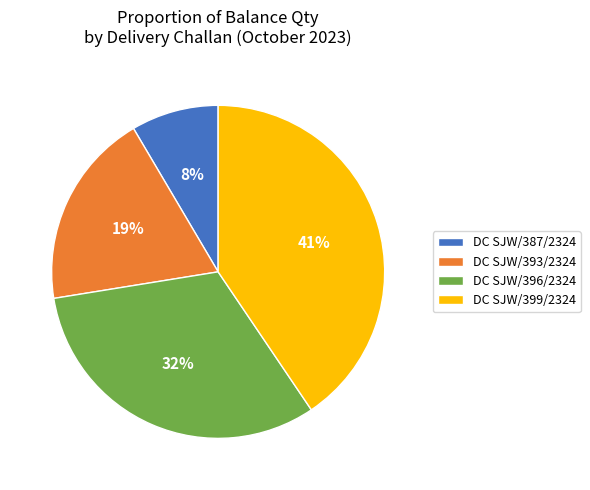

True or false: DC SJW/396/2324 accounts for 17% of the total.

False